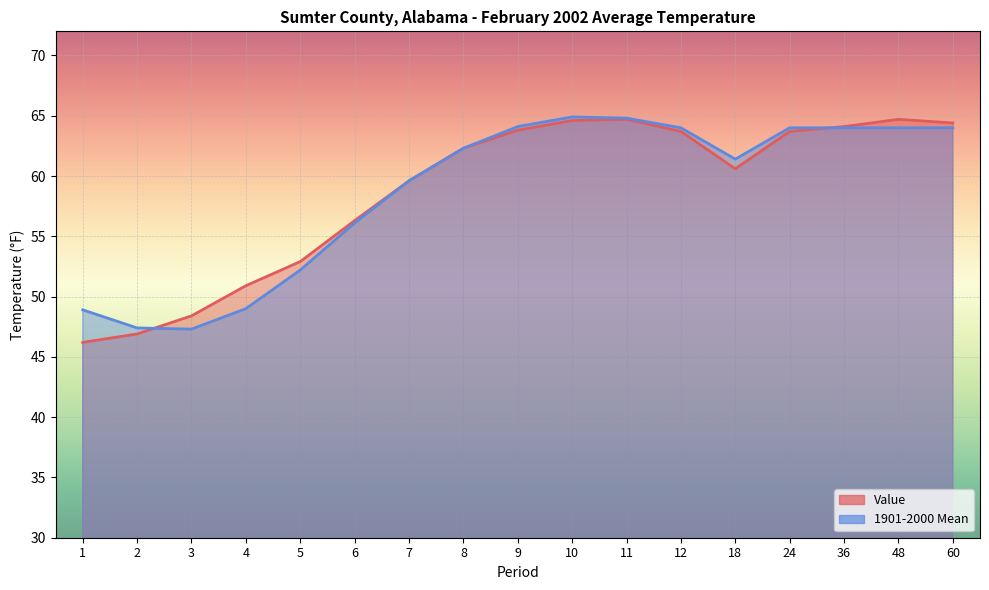

The value of Value at 8 is 24.7. True or false?

False